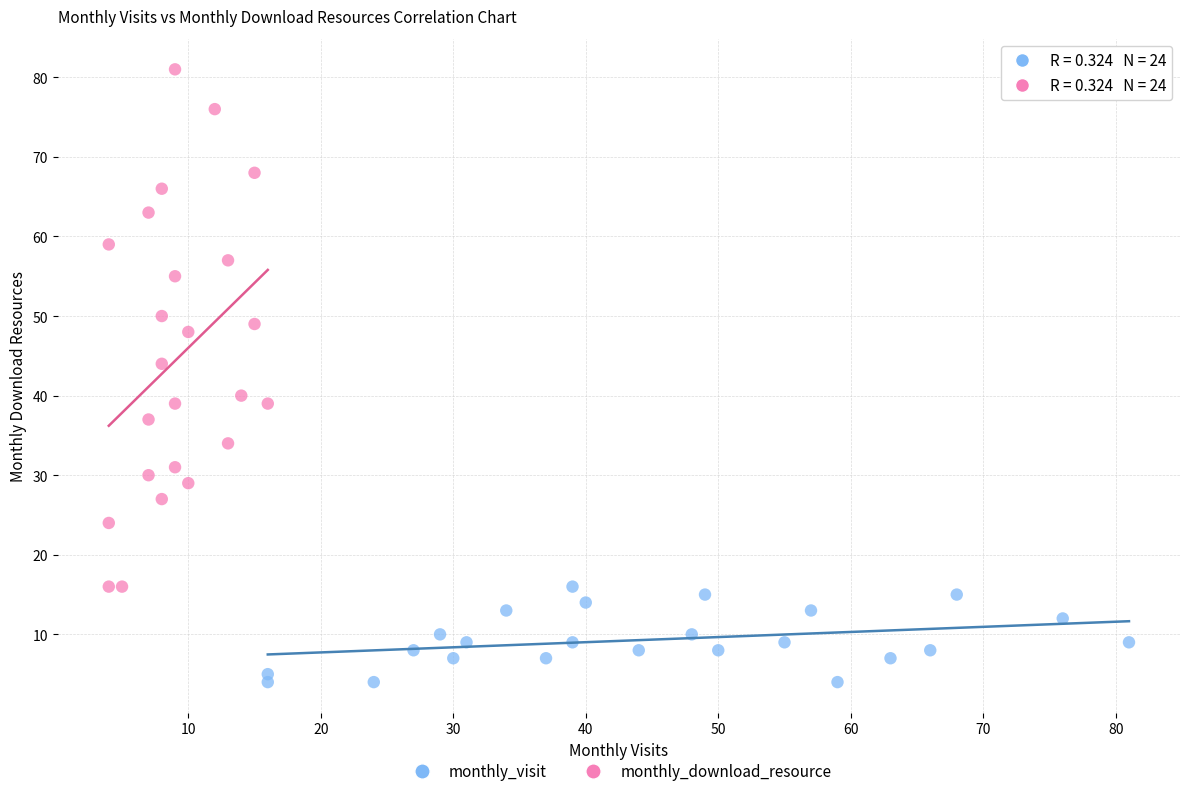

Which series reaches the minimum Y coordinate?

monthly_visit